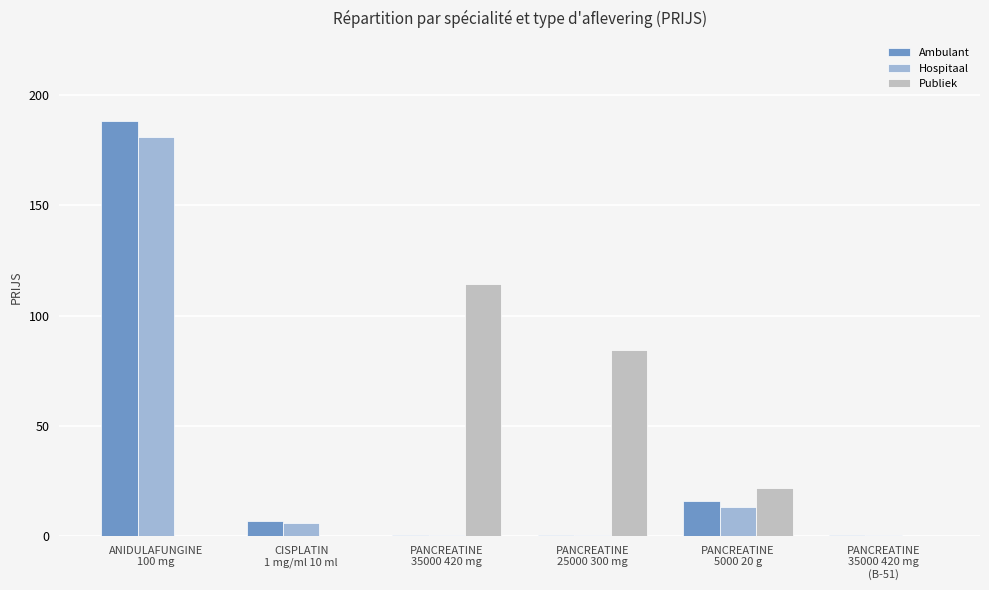

What is the sum of all Publiek values?

220.7